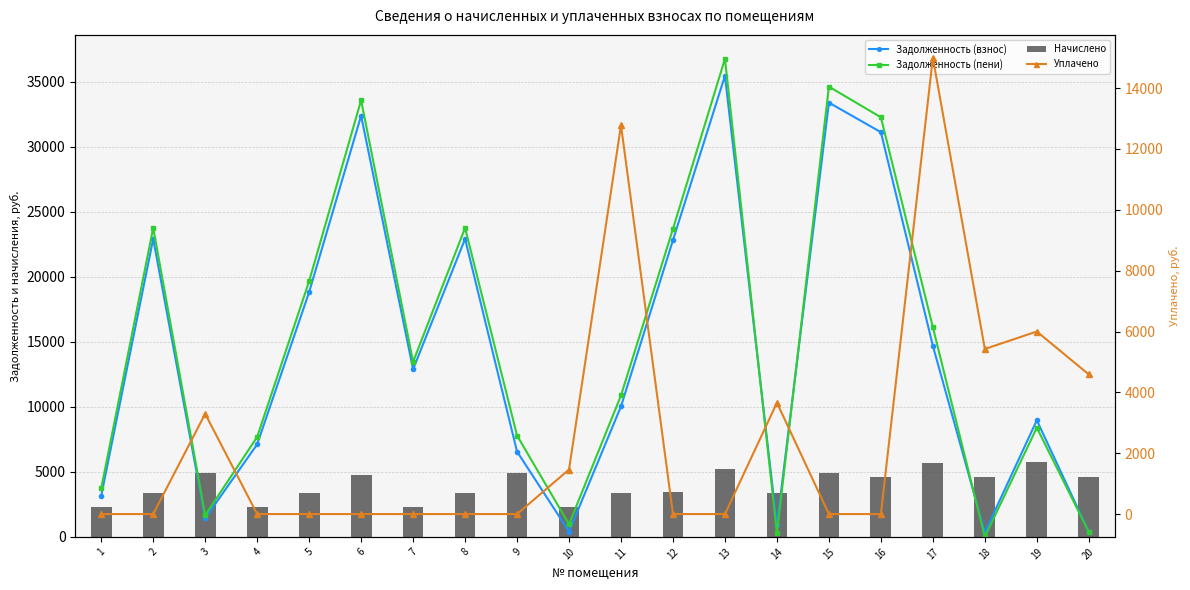

True or false: Задолженность (взнос) has a value of 28643.2 at 5.

False